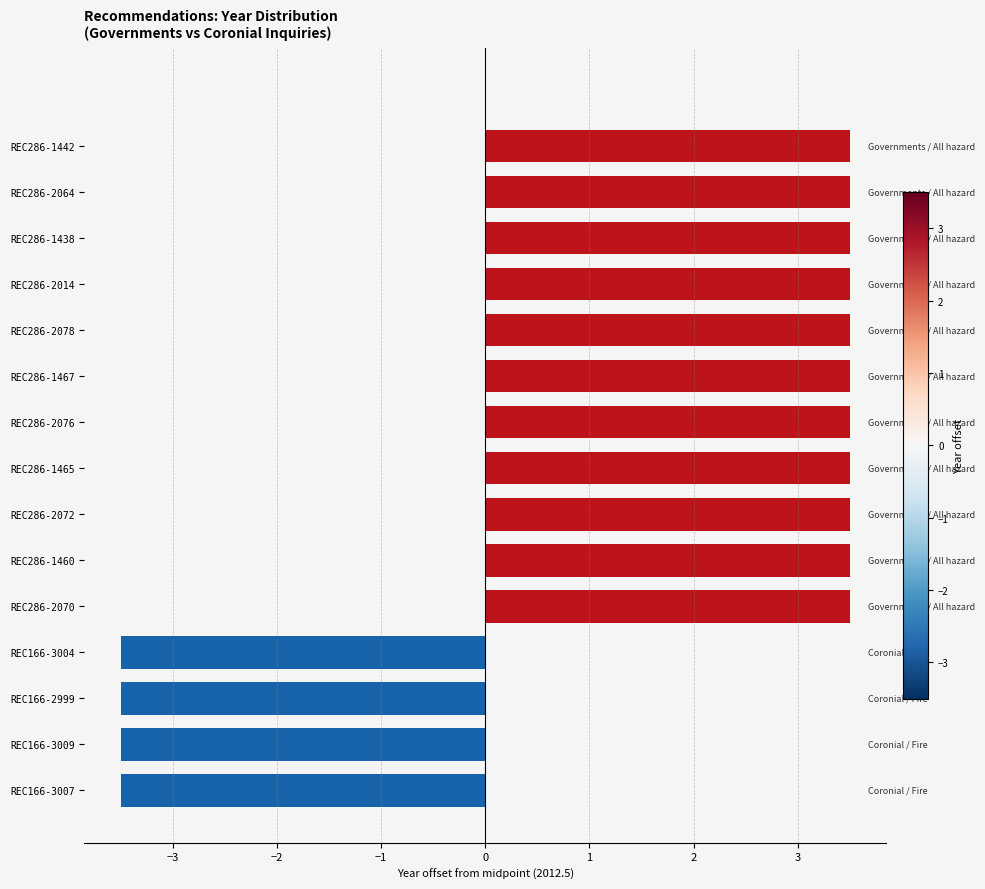

What is the ratio of the value at REC286-1438 to the value at REC286-2072?

1.0